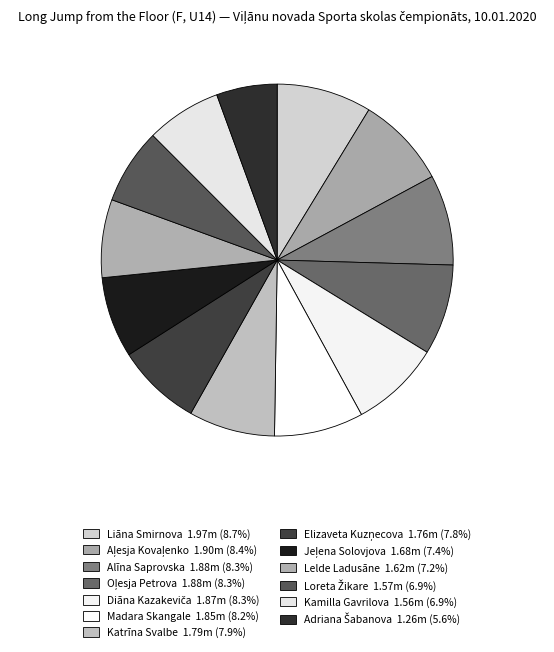

What is the change in value from Diāna Kazakeviča to Adriana Šabanova?

-0.6